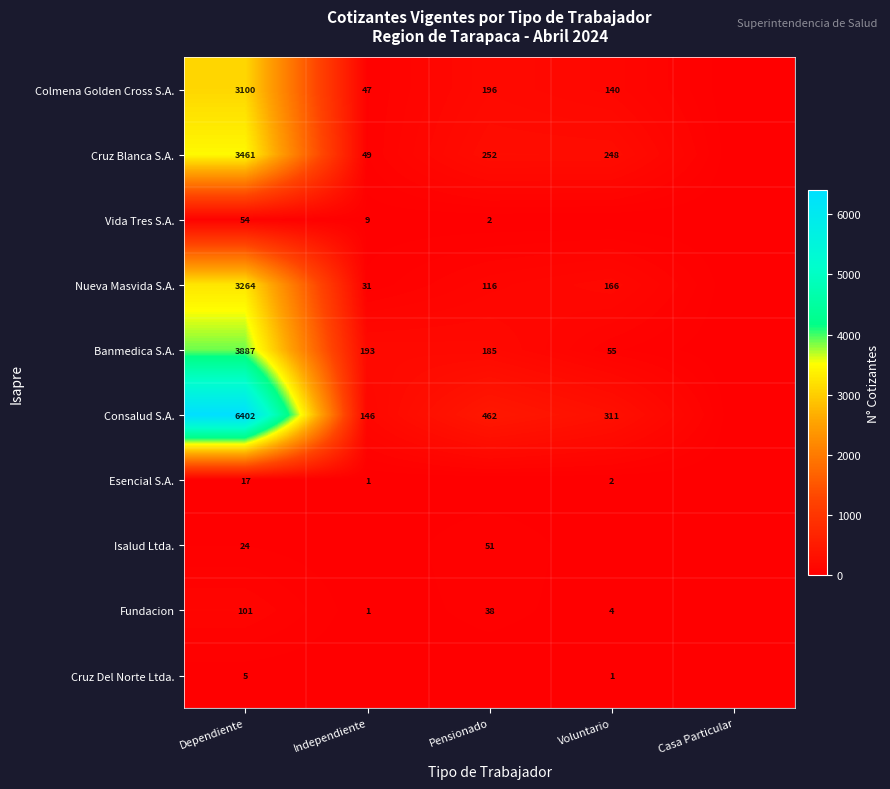

What is the total value across all series at Independiente?

477